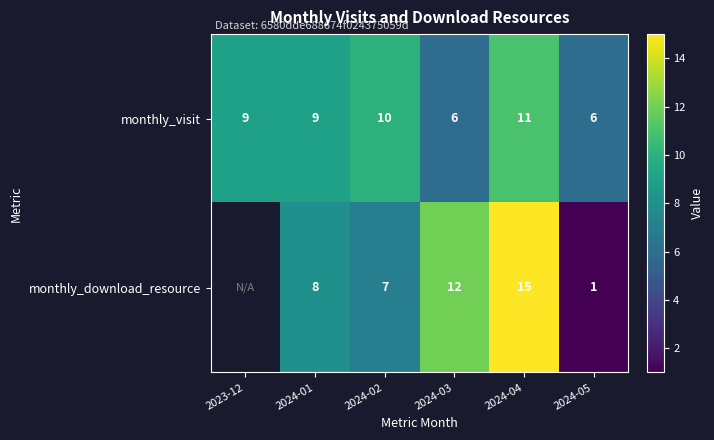

What is the approximate value of monthly_visit at 2024-04?

11